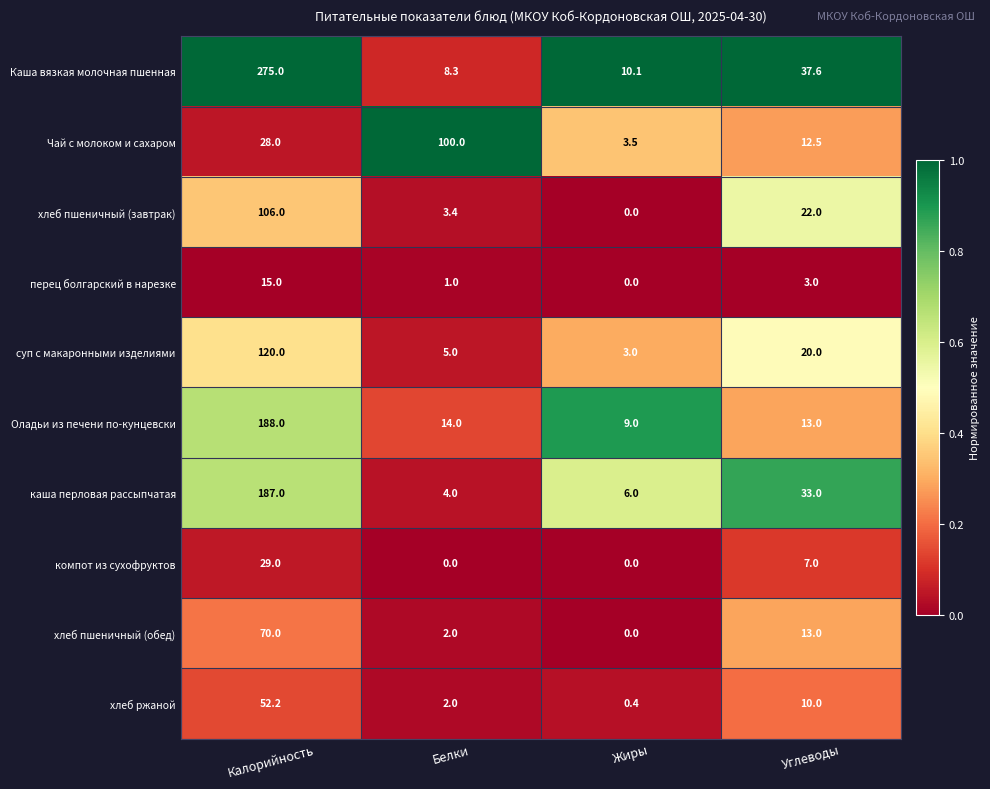

List the labels in order of Каша вязкая молочная пшенная value, smallest first.

Белки, Жиры, Углеводы, Калорийность